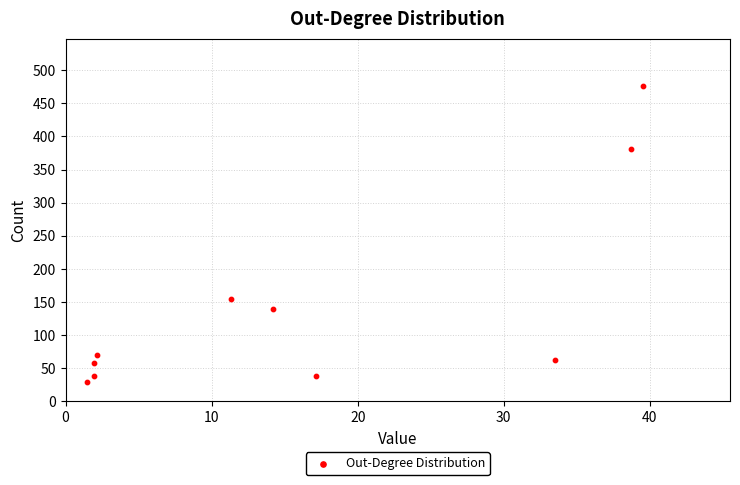

What is the average Y value?

145